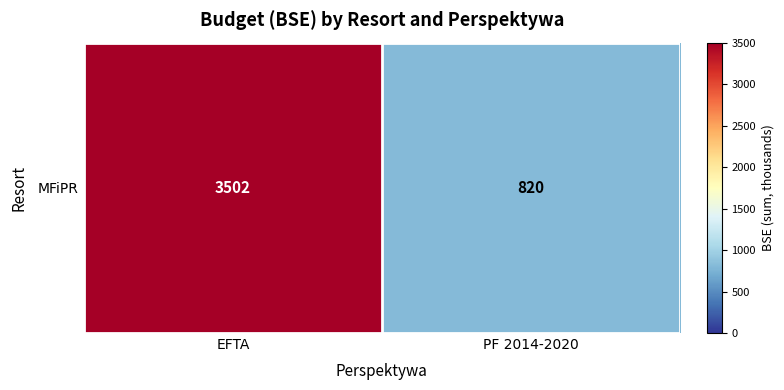

What value does the data have at PF 2014-2020, to the nearest 10?

820